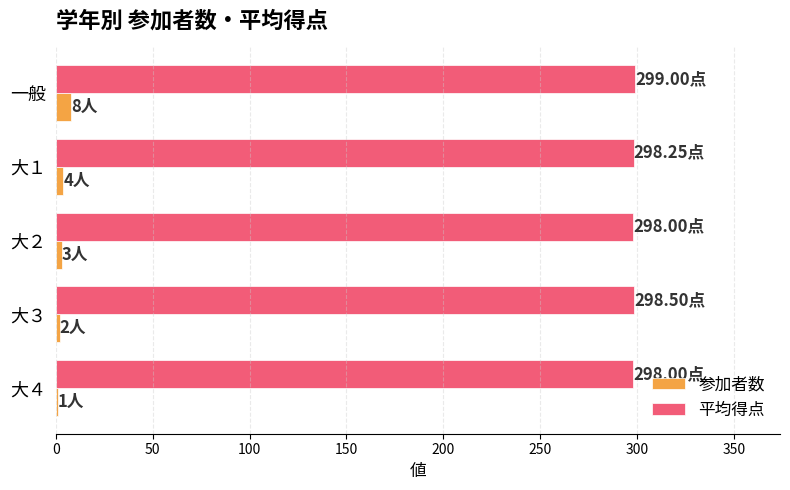

What is the sum of all 参加者数 values?

18.0